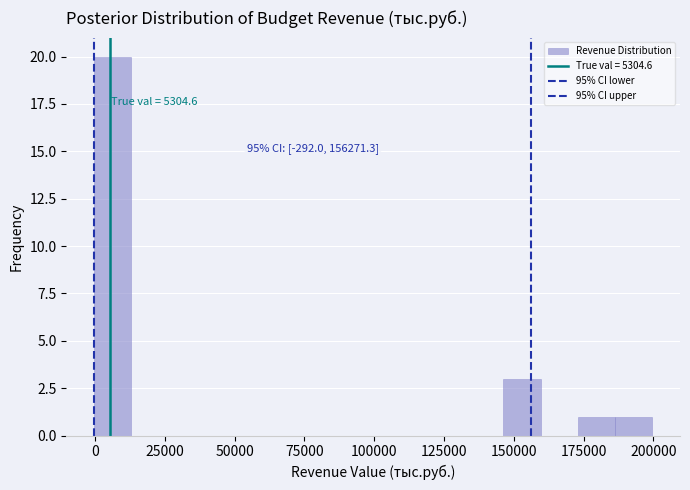

Around what value on the x-axis is the tallest bar? Give the approximate position of its centre, as read against the axis.

5000